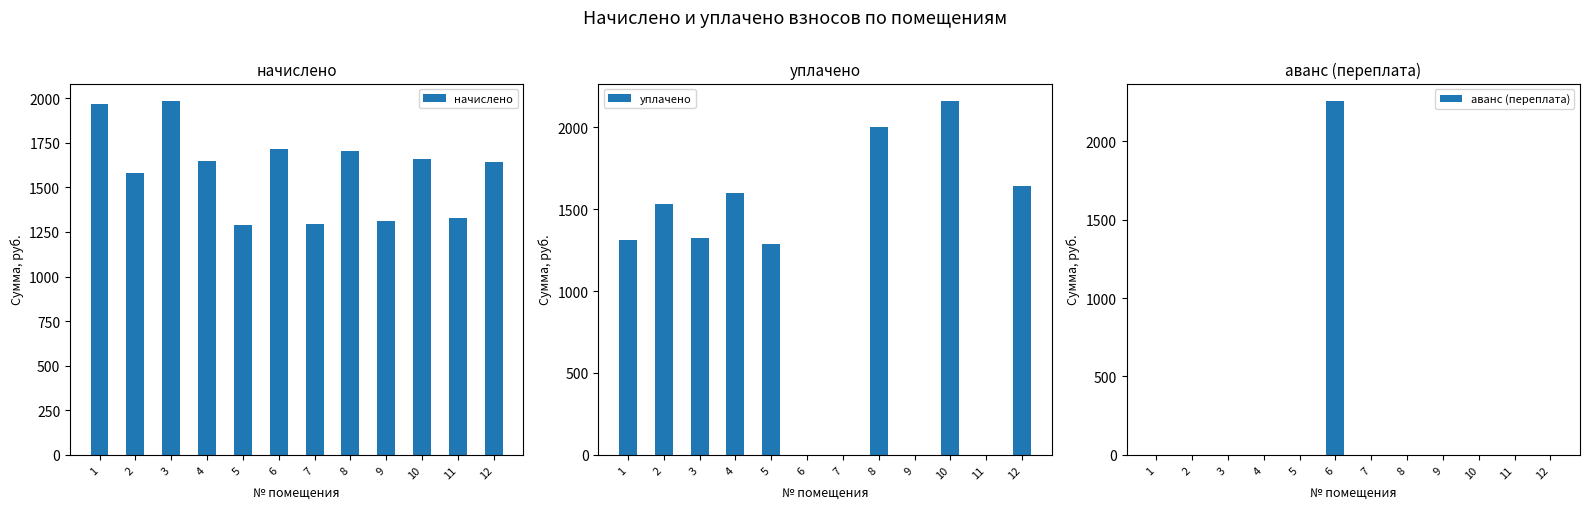

Rank the series by their maximum value, from lowest to highest.

начислено, уплачено, аванс (переплата)